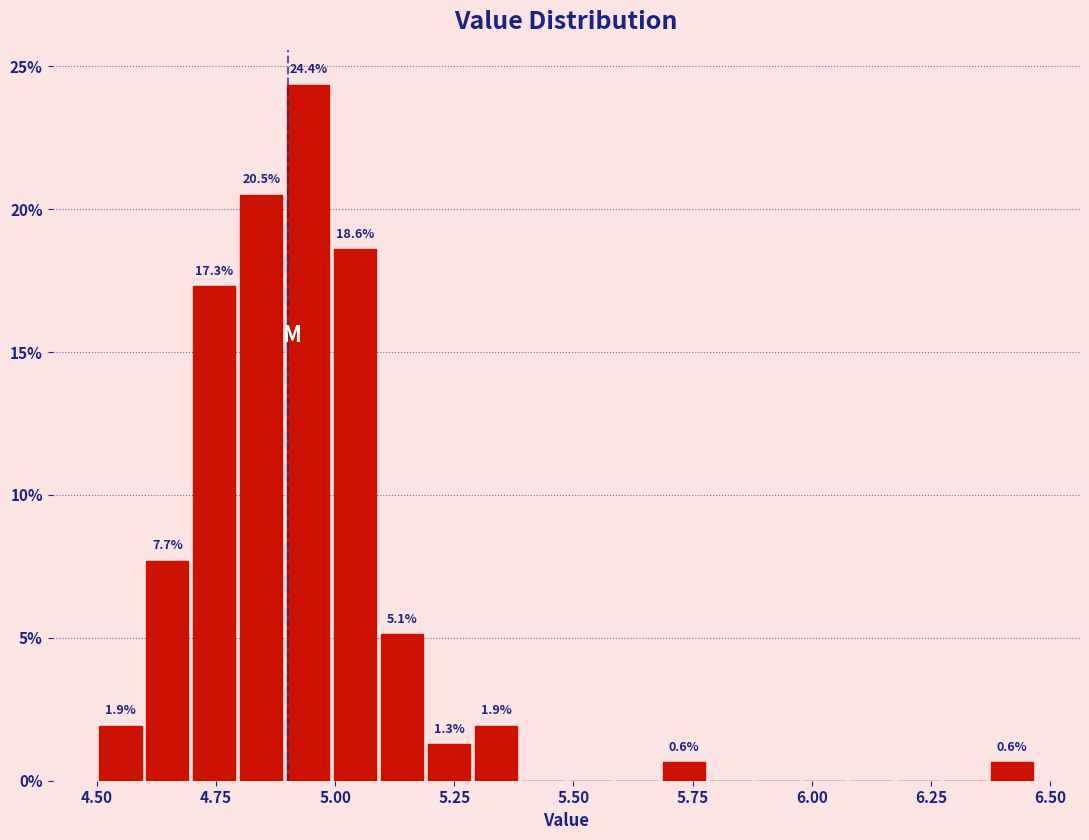

Read against the x-axis, roughly where is the centre of the tallest bar?

4.95